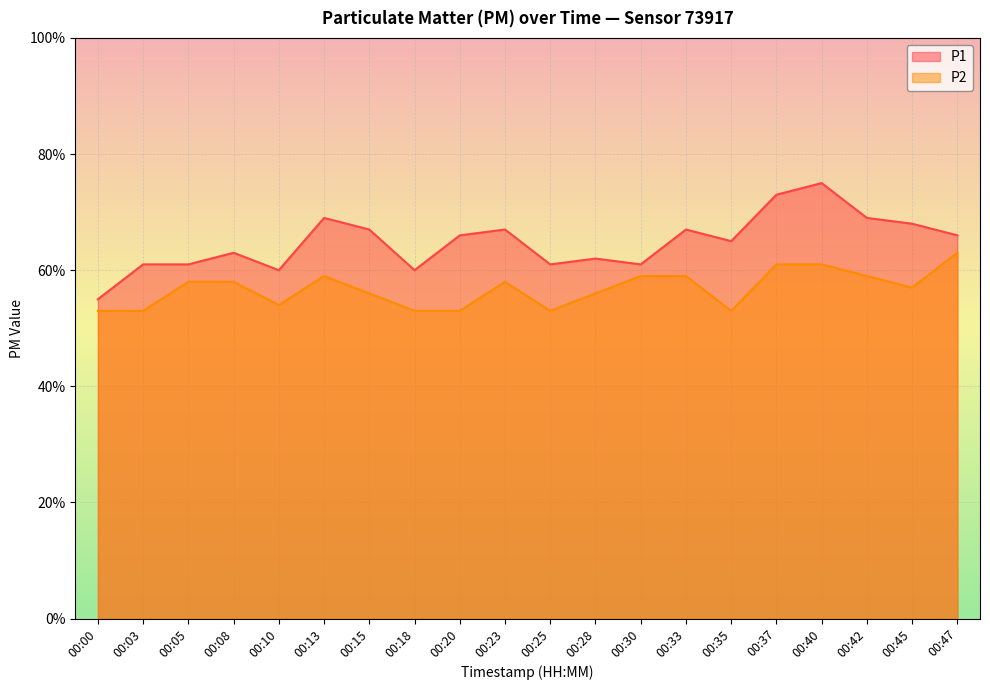

At which category is the sum across all series the highest?

00:40